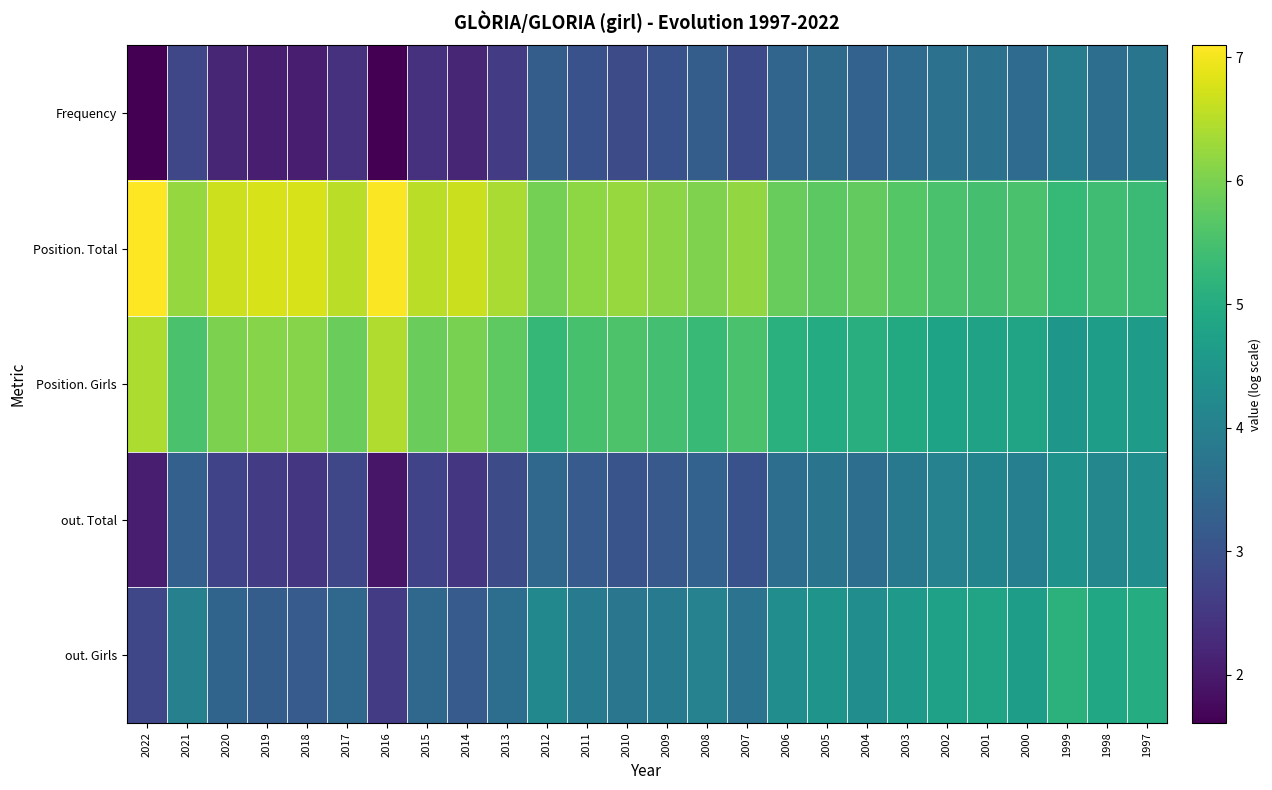

At how many categories does at least one series exceed 6?

15